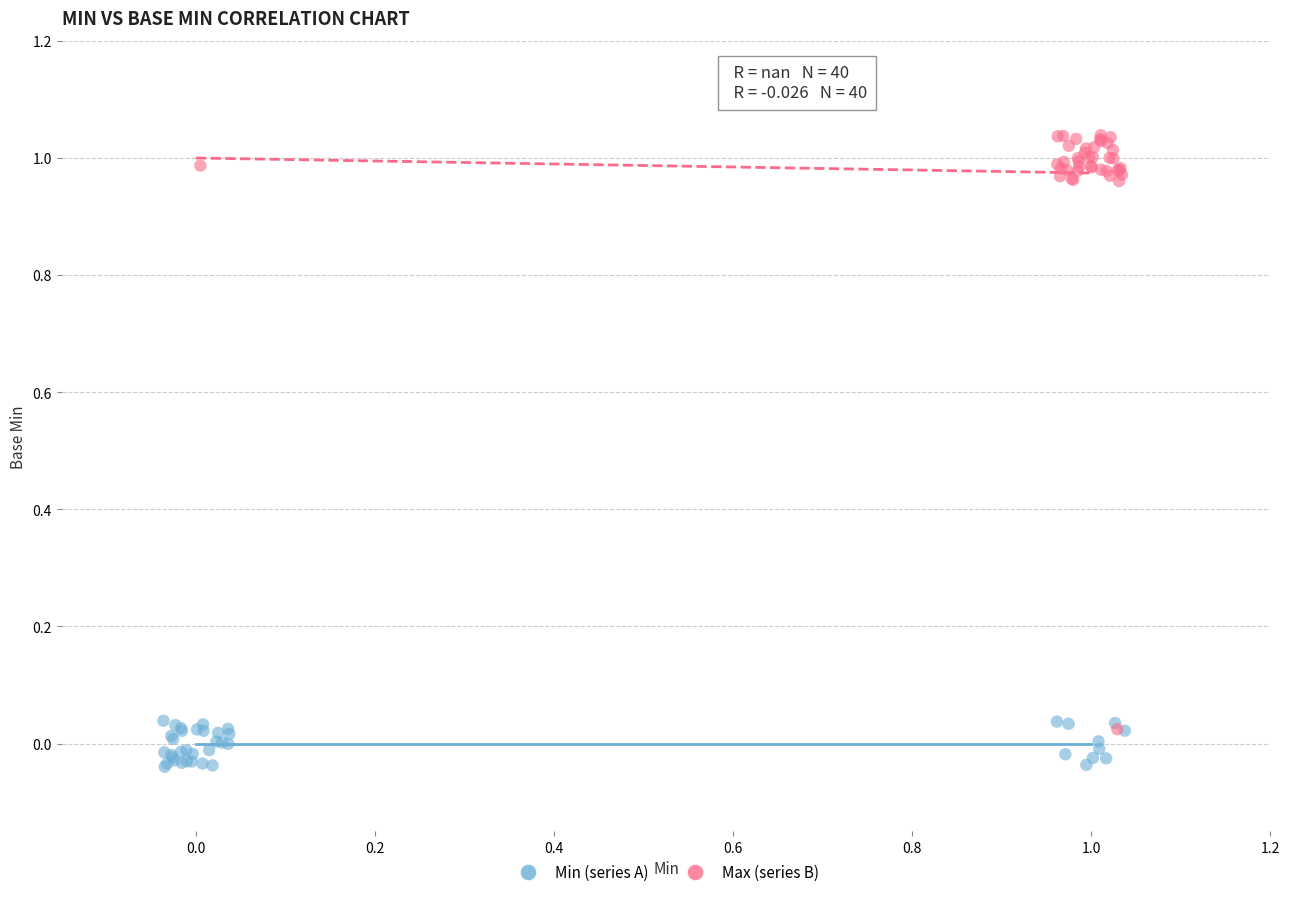

Which series has the largest Y range (max minus min)?

Max (series B)